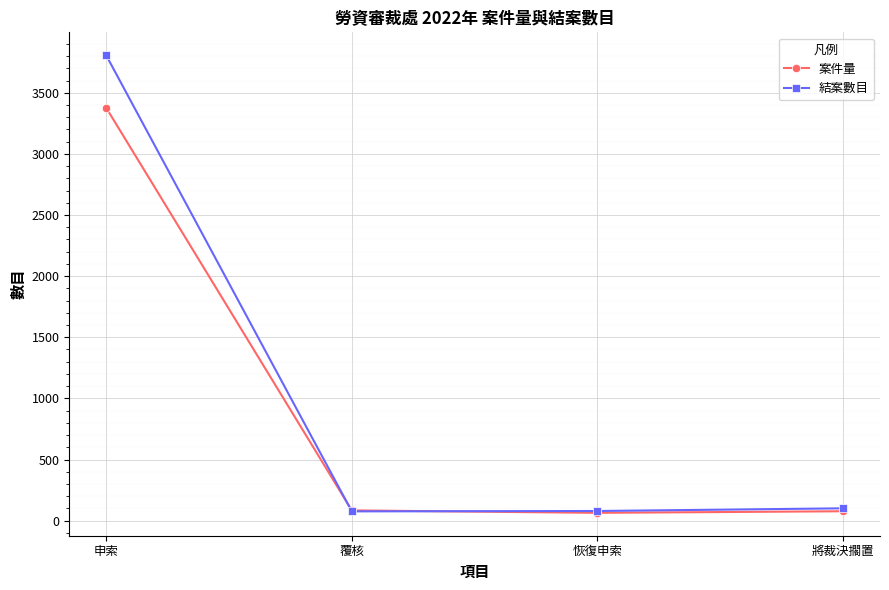

What is the sum of all 案件量 values?

3603